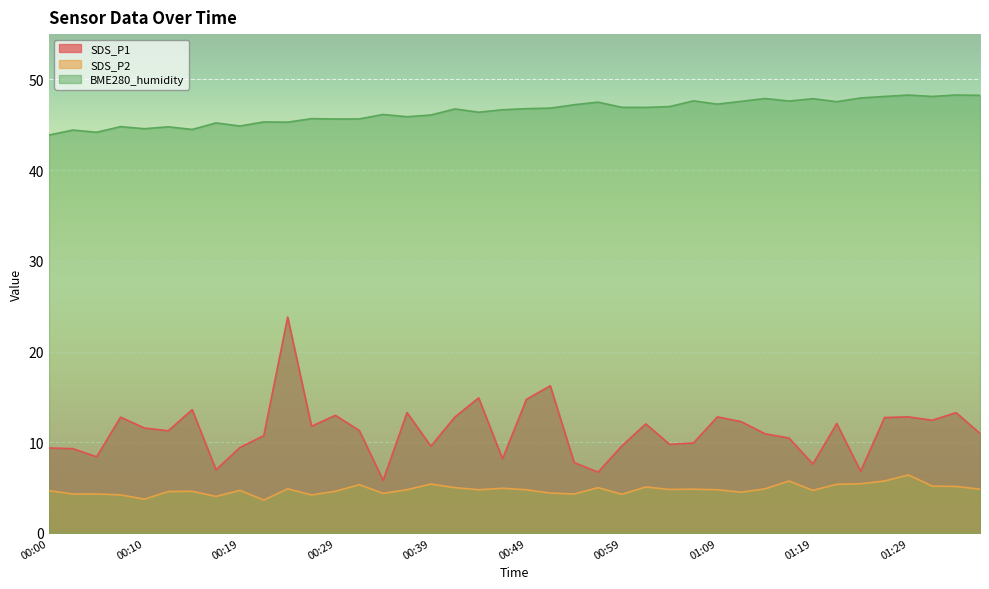

What is the sum of all SDS_P2 values?

191.0